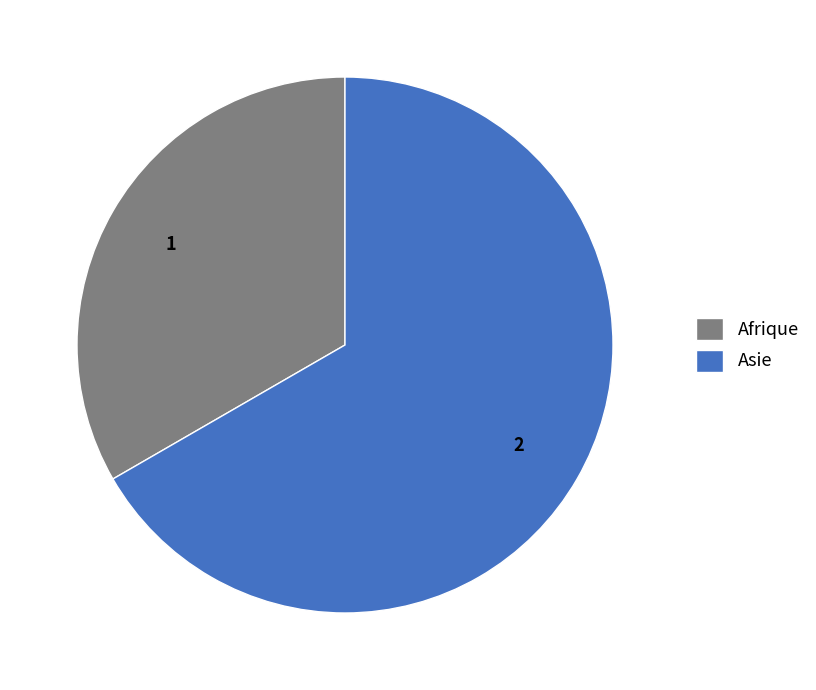

Is Asie the majority of the pie?

Yes